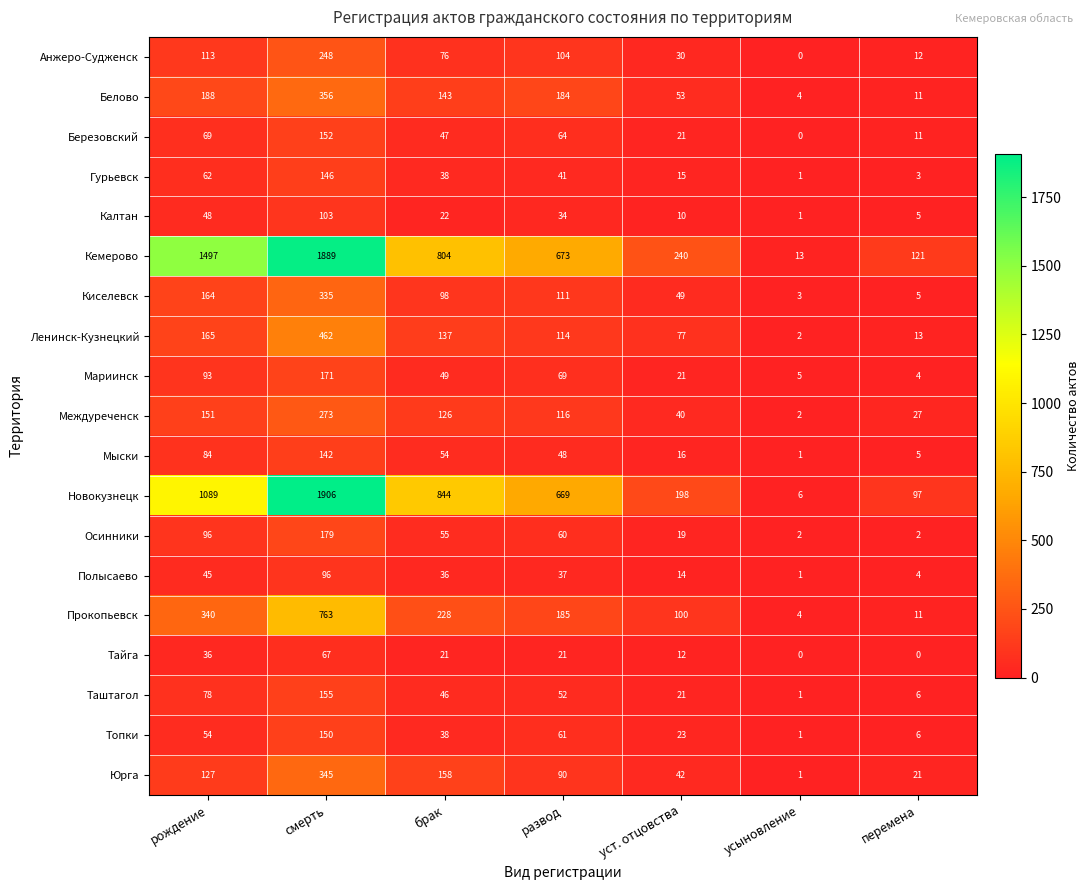

What is the difference between the second highest and second lowest values in the Анжеро-Судженск series?

101